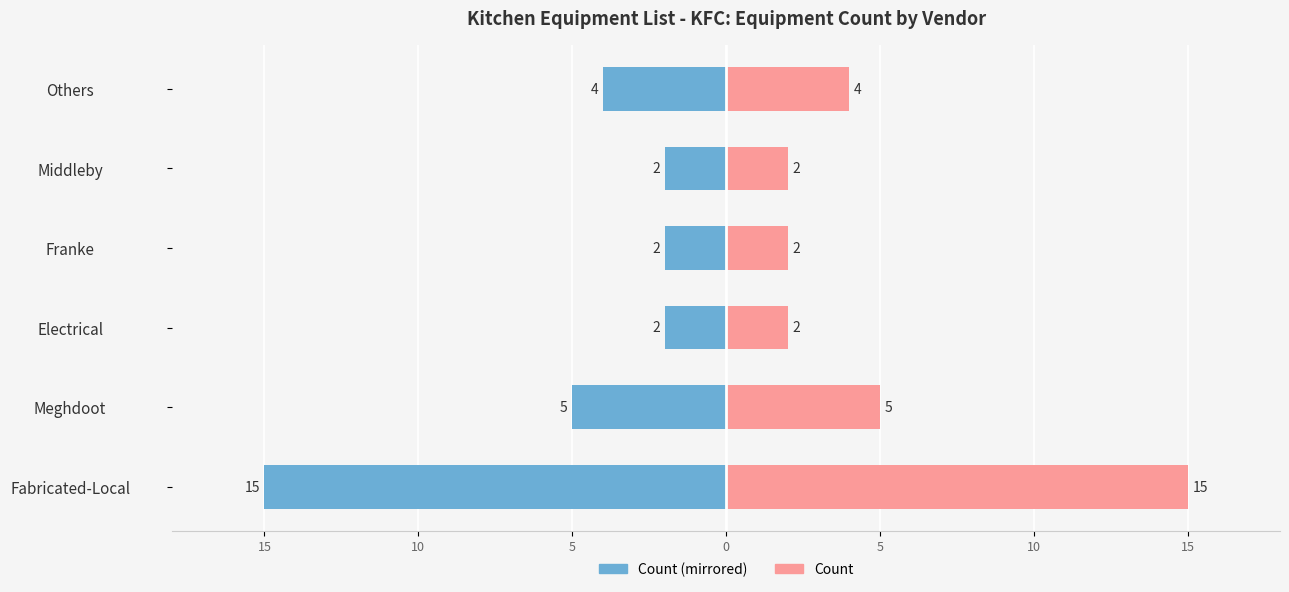

What is the minimum value for Equipment Count (Left)?

-15